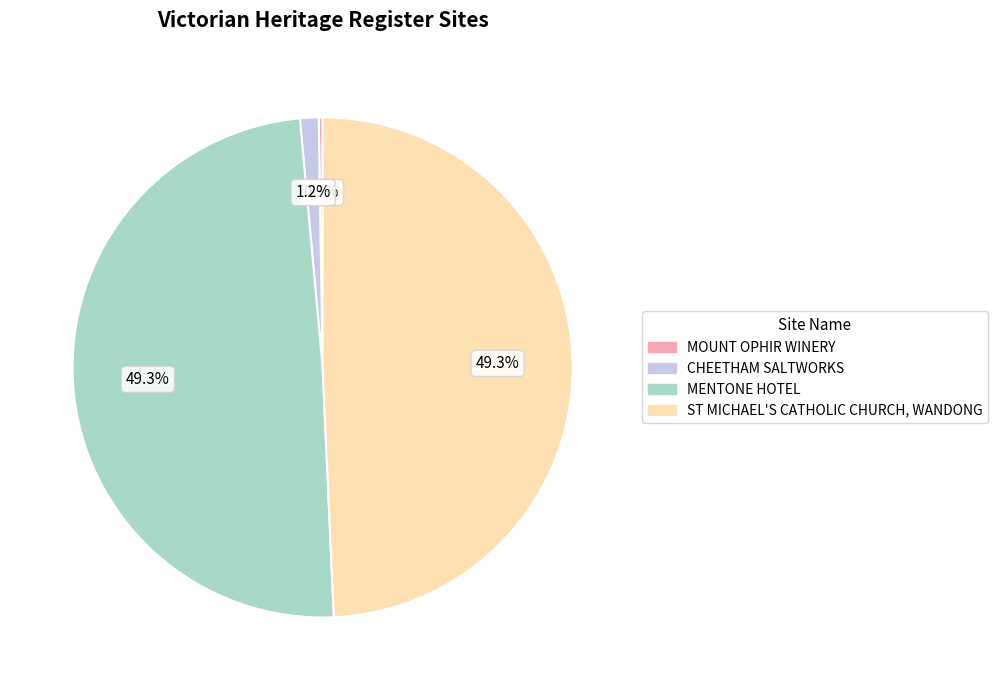

What percentage is the CHEETHAM SALTWORKS slice, to the nearest percent?

1%